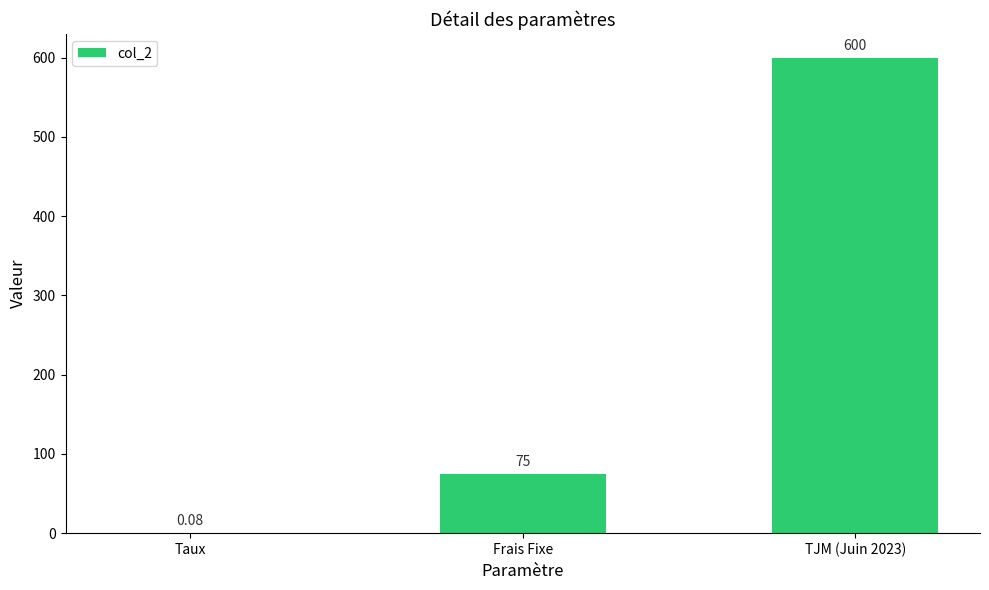

True or false: the data shows 600.0 at TJM (Juin 2023).

True